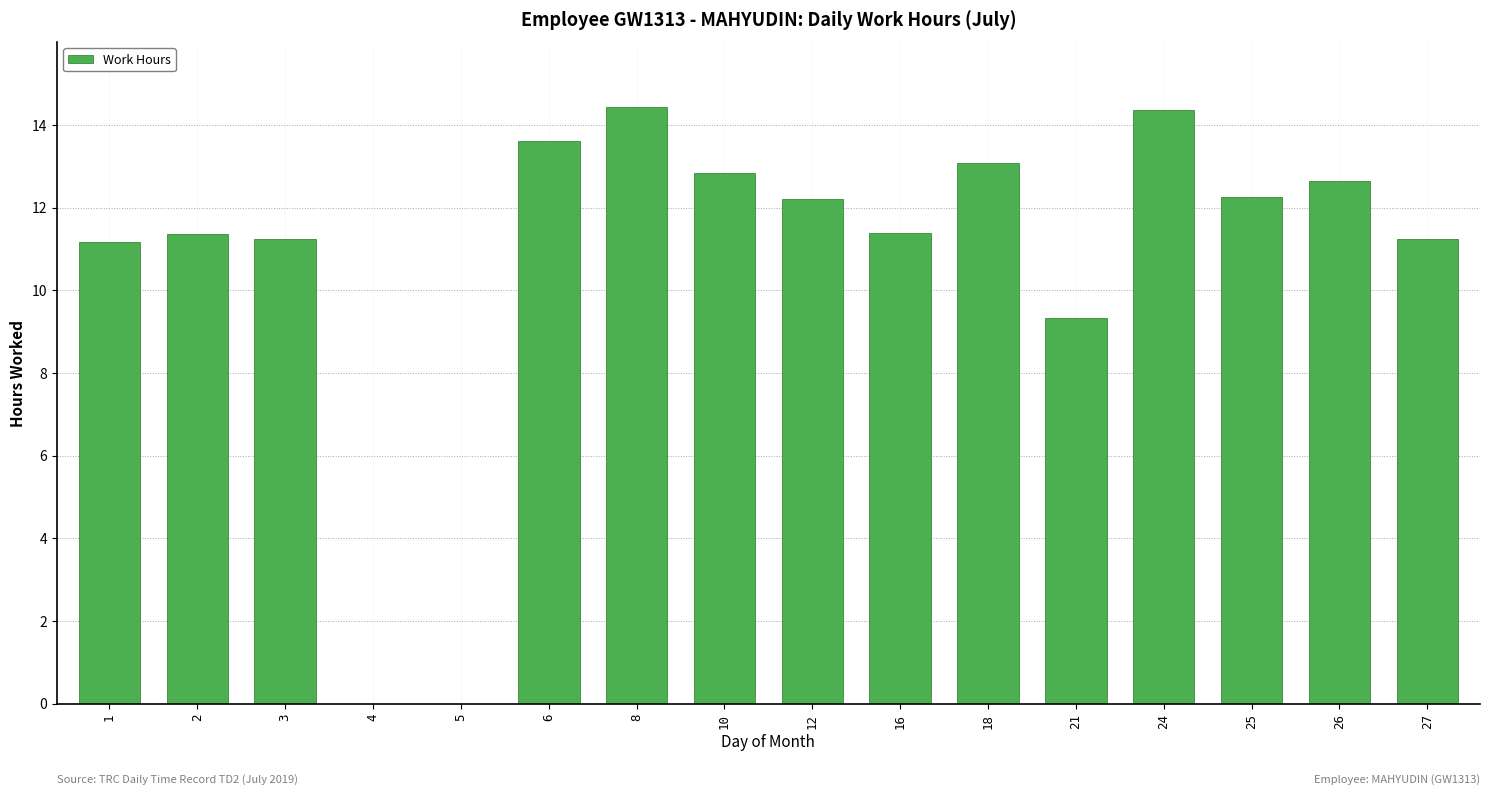

True or false: the data shows 4.7 at 5.

False